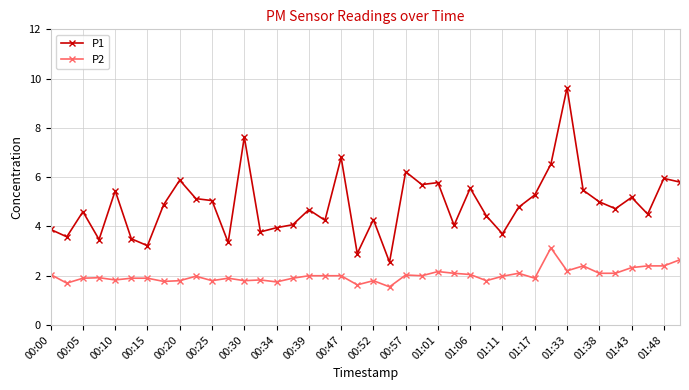

What are all the series names shown in the legend?

P1, P2